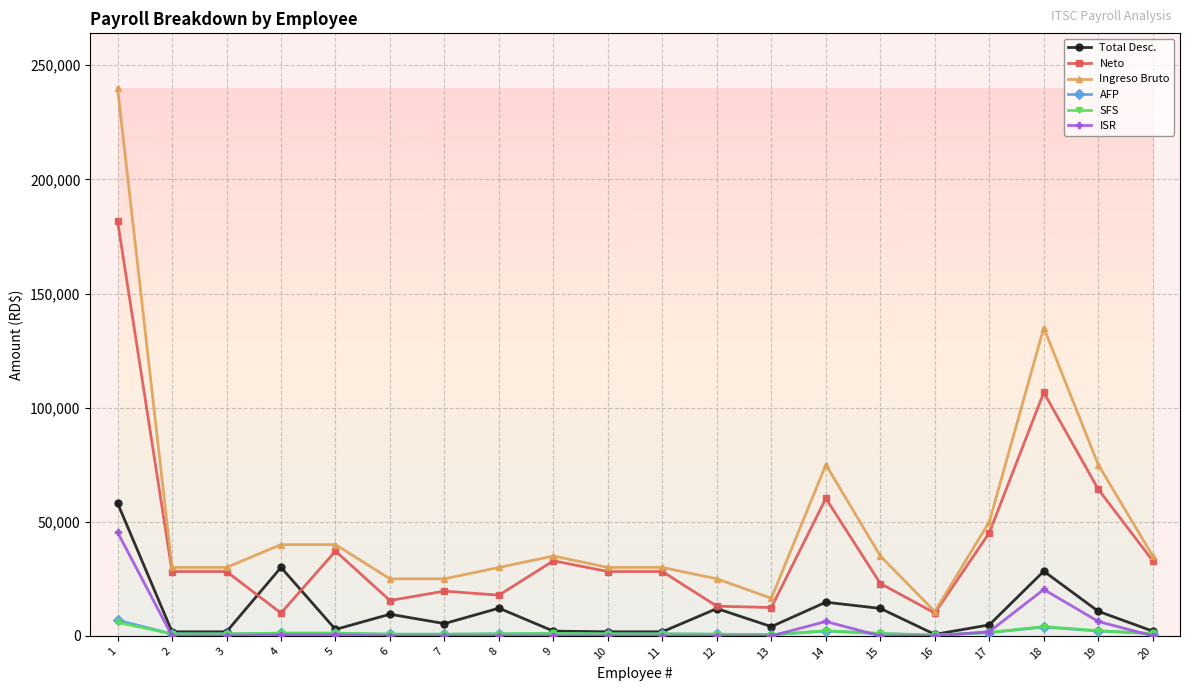

Does the chart display data point markers on the line(s)?

Yes